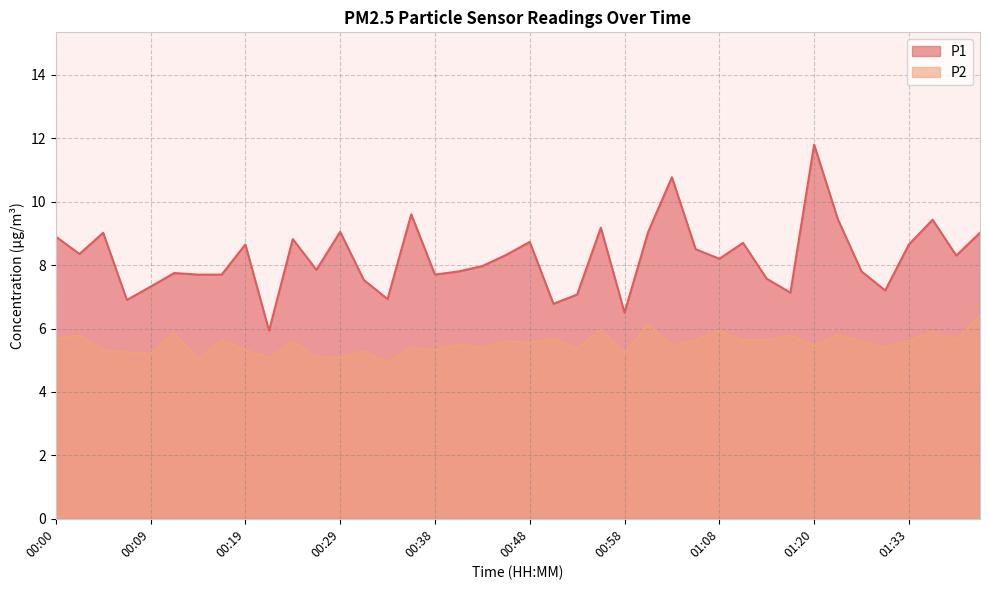

Which has a higher value, 01:31 or 00:31?

00:31